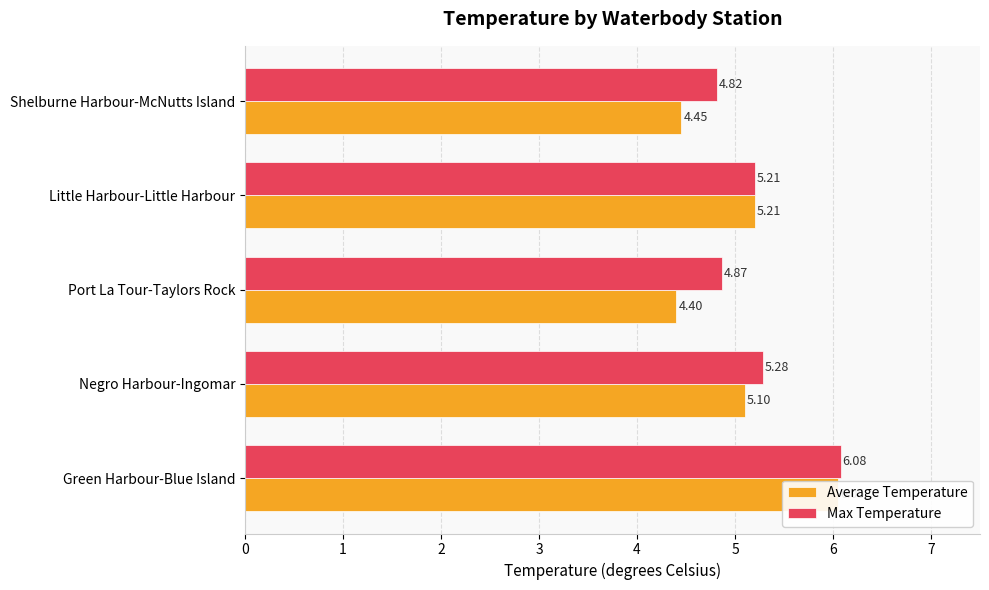

What is the value of the Average Temperature bar at the 2nd from the left?

5.1